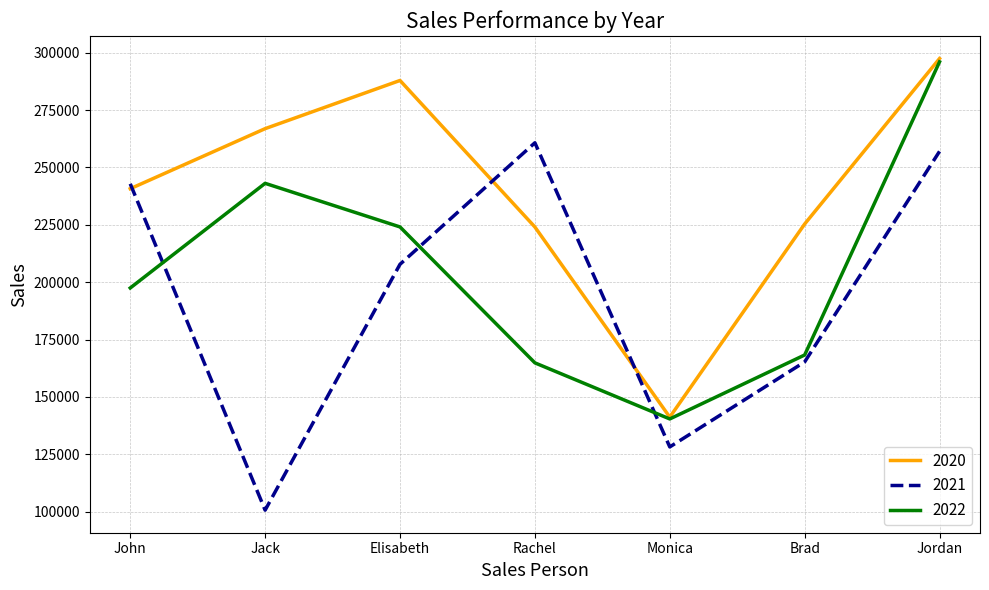

True or false: 2020 has a value of 447471 at Jordan.

False